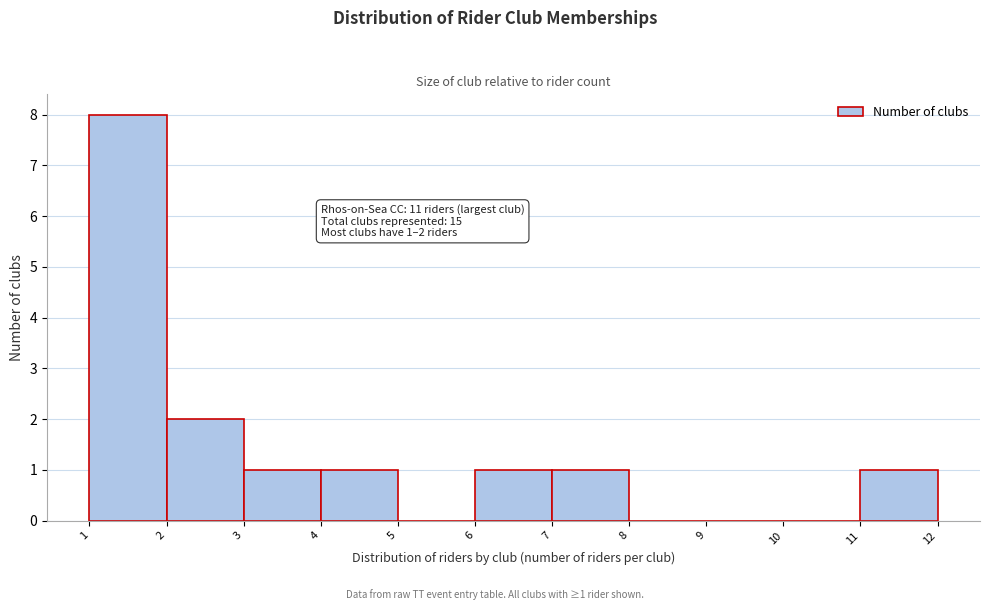

Which range on the x-axis has the tallest bar?

1 to 2